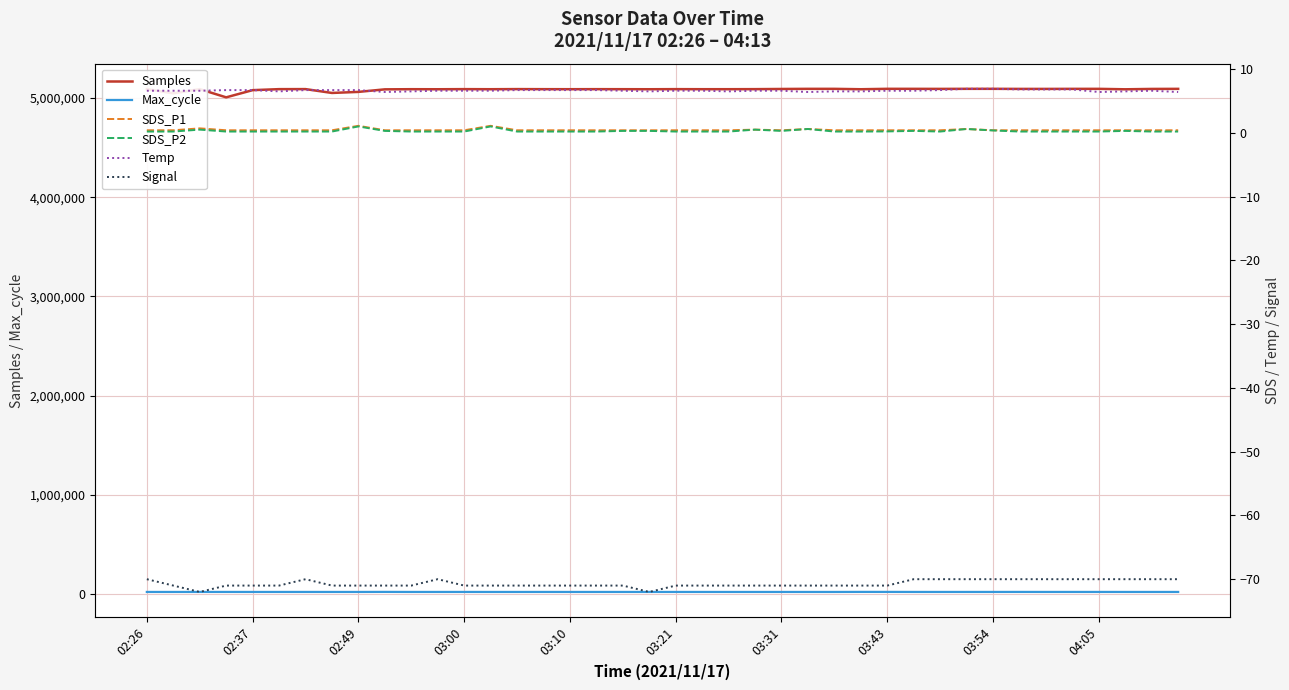

True or false: Max_cycle and Samples cross at least once.

False